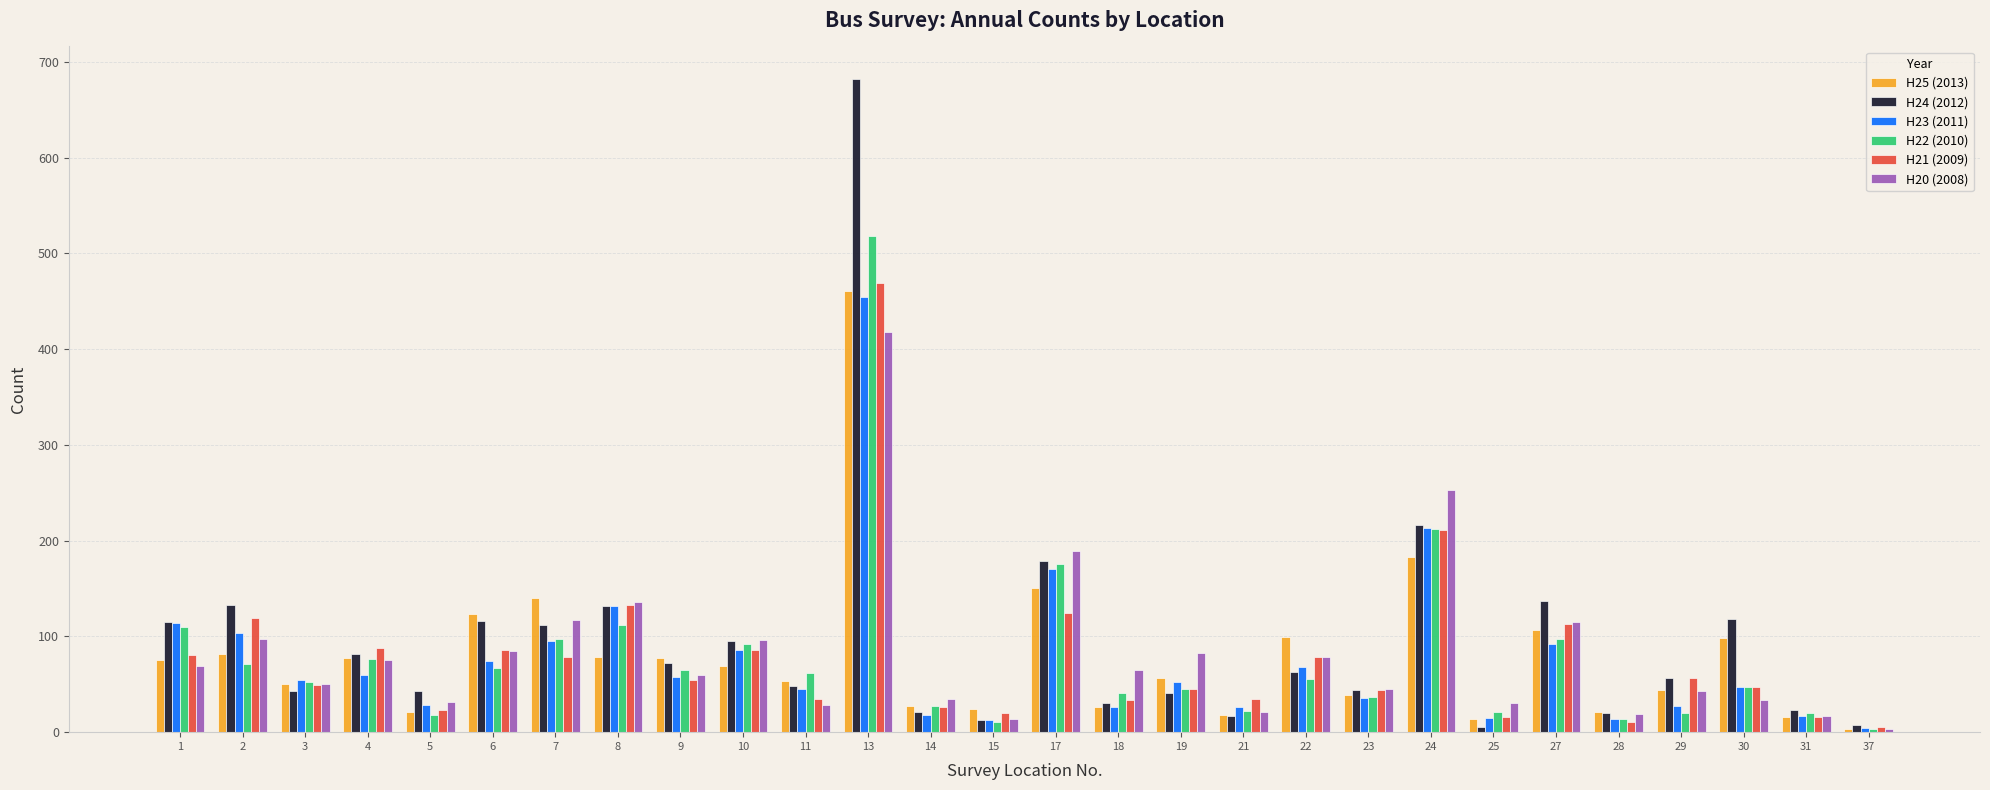

Rank the series by their maximum value, from lowest to highest.

H20 (2008), H23 (2011), H25 (2013), H21 (2009), H22 (2010), H24 (2012)